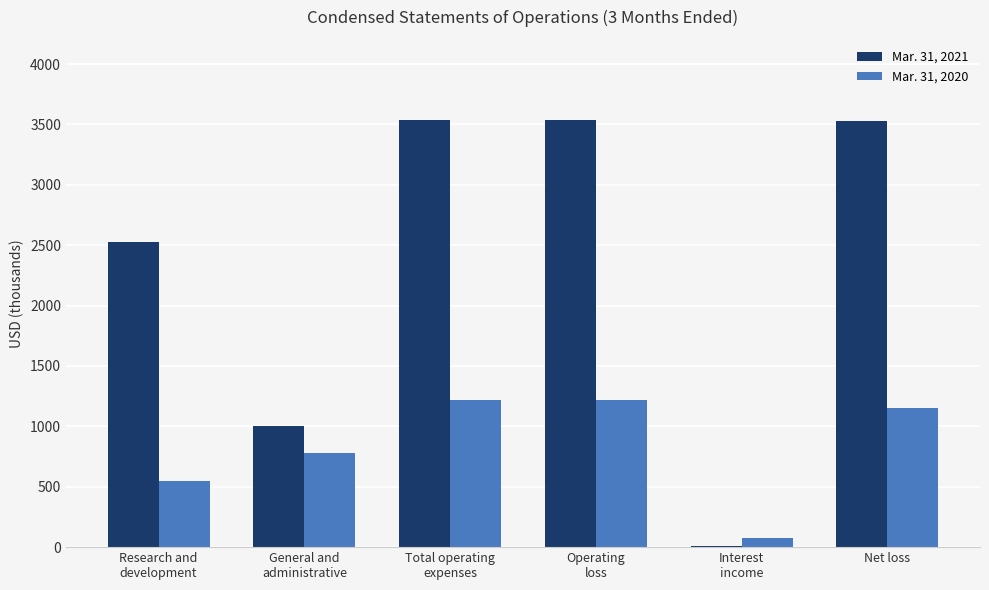

What is the greatest value displayed?

3533